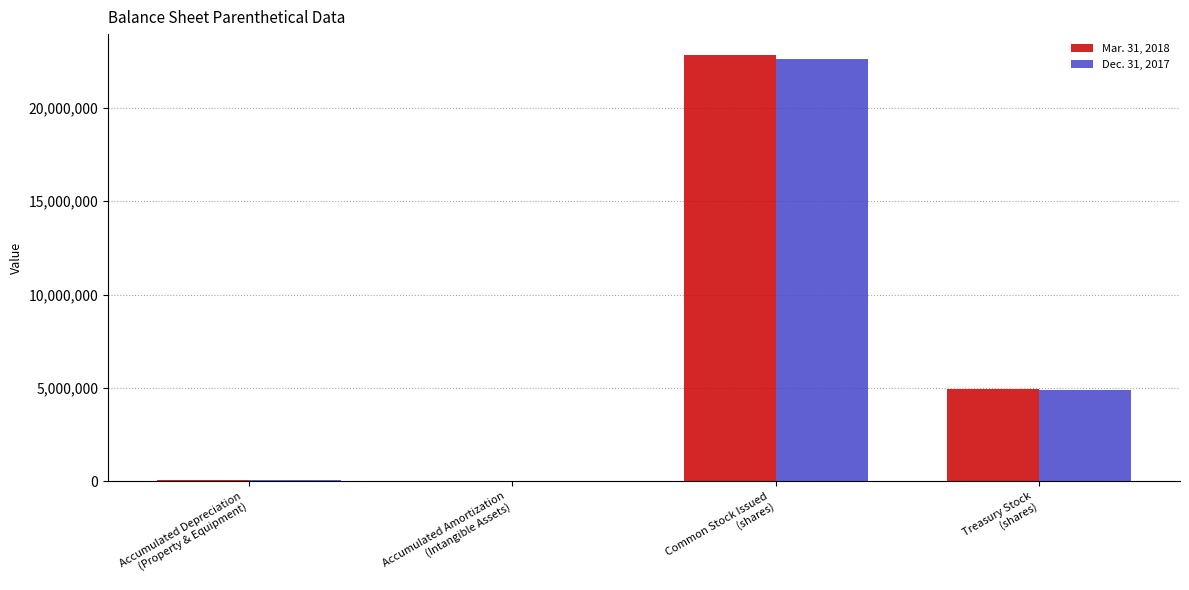

What are all the series names shown in the legend?

Mar. 31, 2018, Dec. 31, 2017